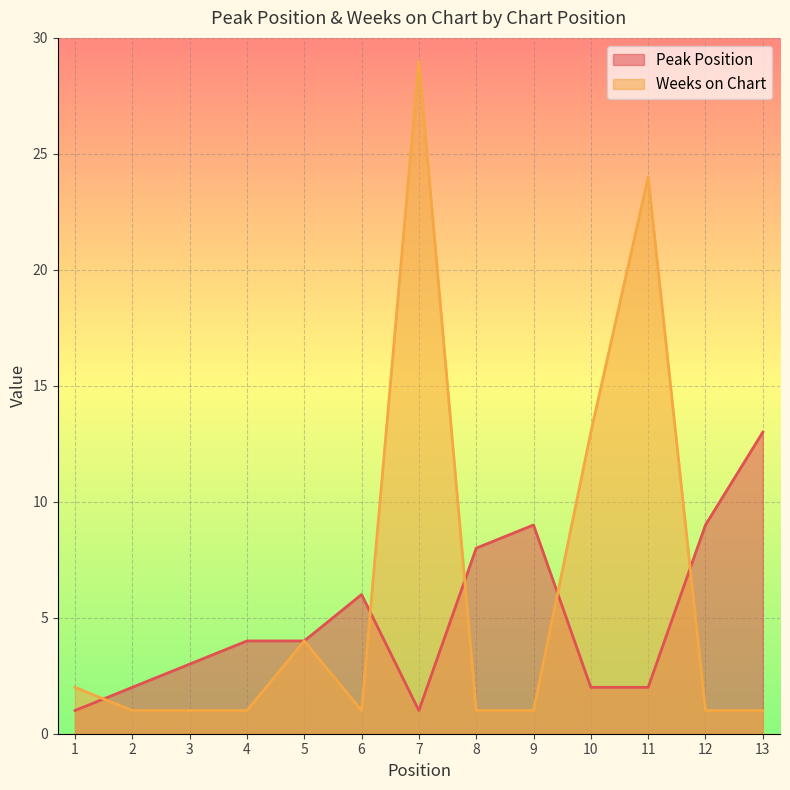

At which label does Peak Position first exceed 4?

6